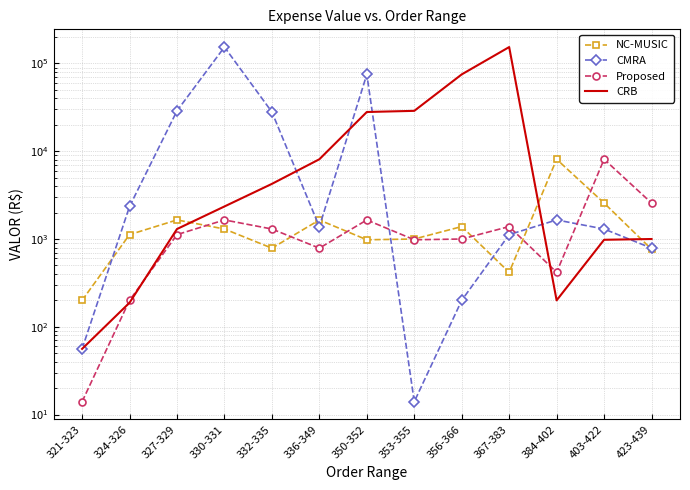

What is the label of the 4th point from the right?

367-383